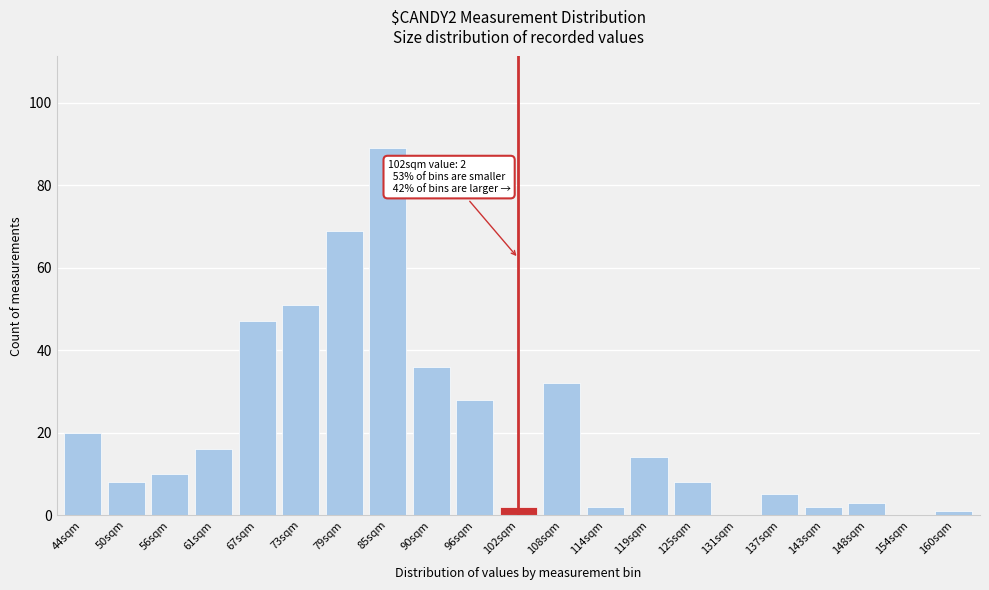

Reading left to right, transcribe all the data shown in this chart.

44sqm=20	50sqm=8	56sqm=10	61sqm=16	67sqm=47	73sqm=51	79sqm=69	85sqm=89	90sqm=36	96sqm=28	102sqm=2	108sqm=32	114sqm=2	119sqm=14	125sqm=8	131sqm=0	137sqm=5	143sqm=2	148sqm=3	154sqm=0	160sqm=1